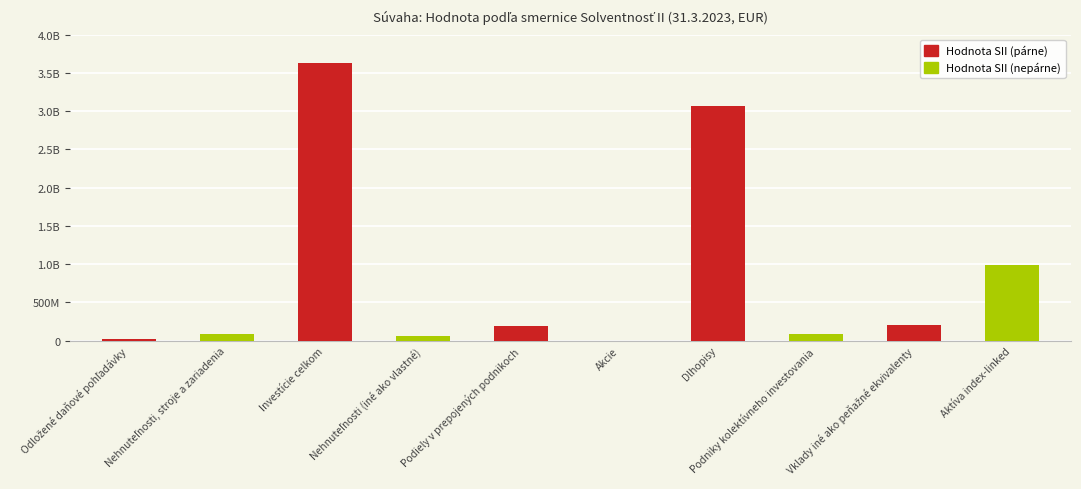

What is the label of the 10th bar from the left?

Aktíva index-linked